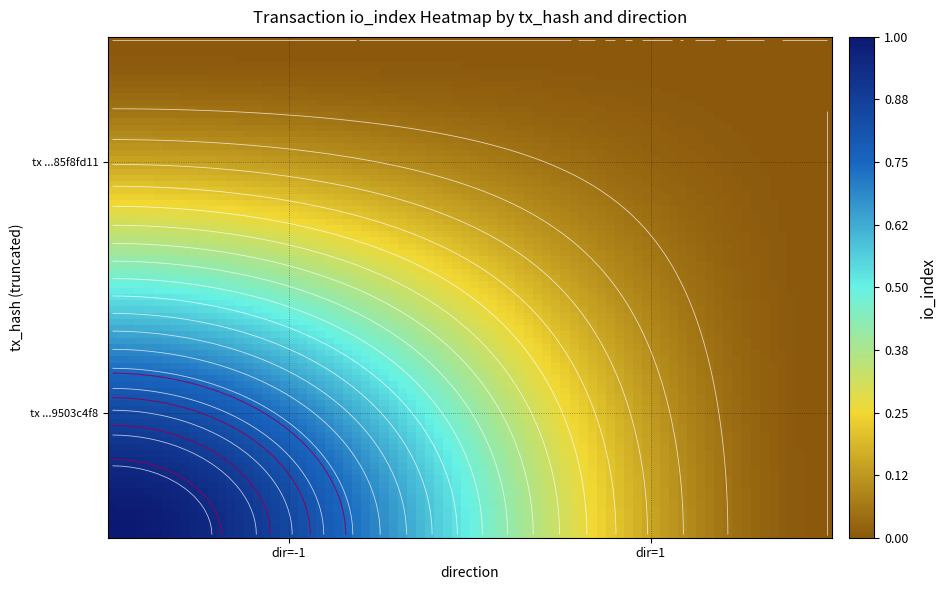

List the labels in order of cac542d9952de25b85396fd6b44ace085f8fd11 value, largest first.

-1, 1